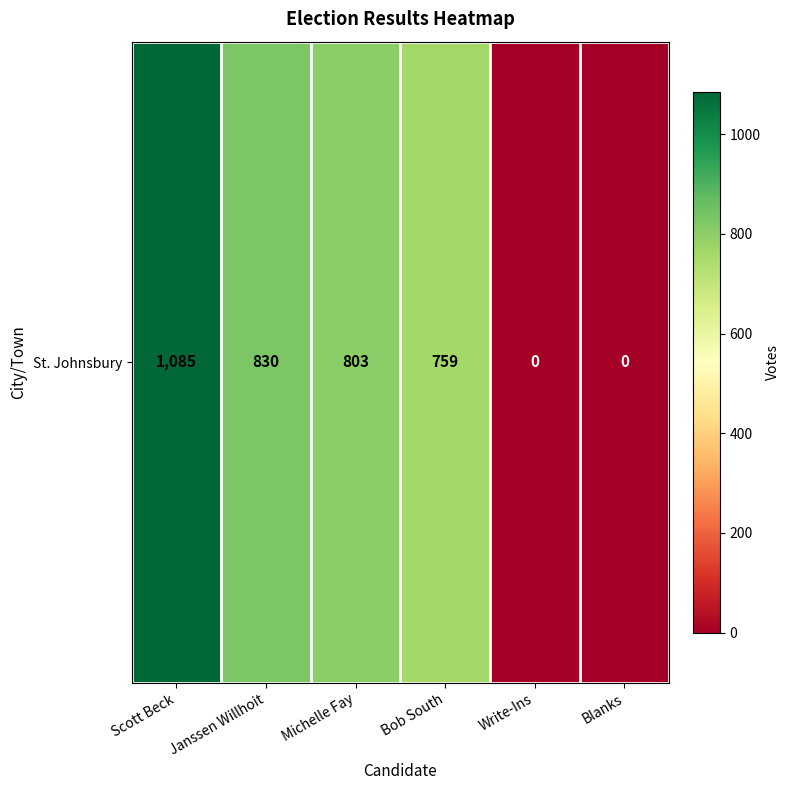

At which category does the chart reach its peak across all series?

Scott Beck